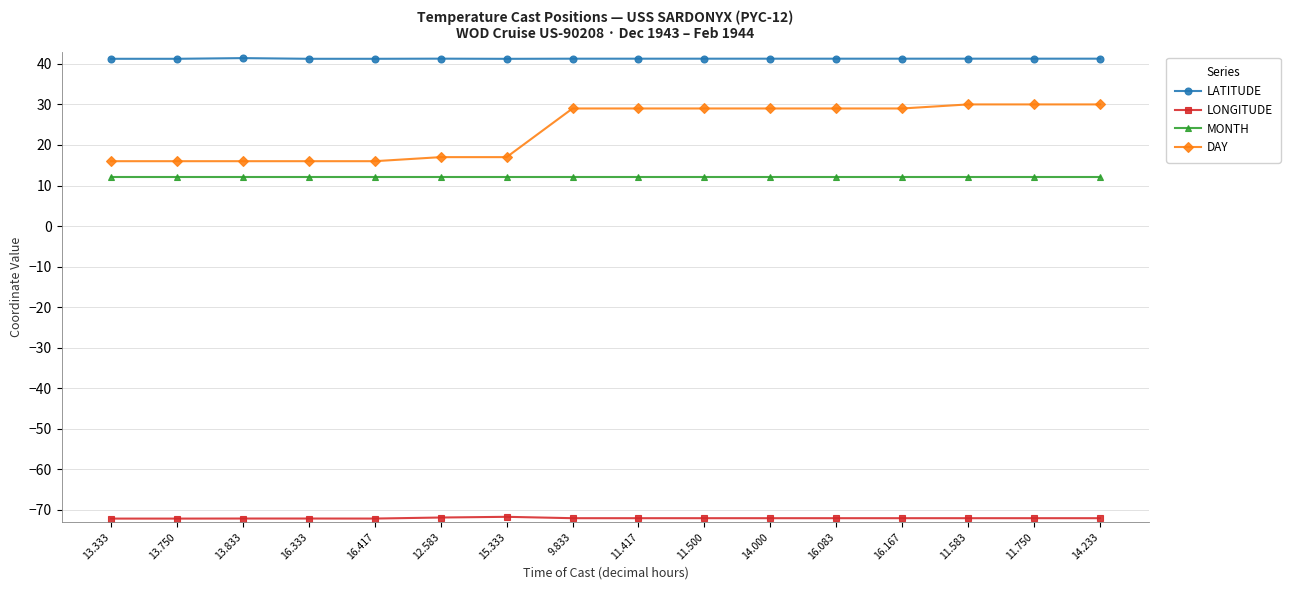

What is the label of the 15th point from the right?

13.750